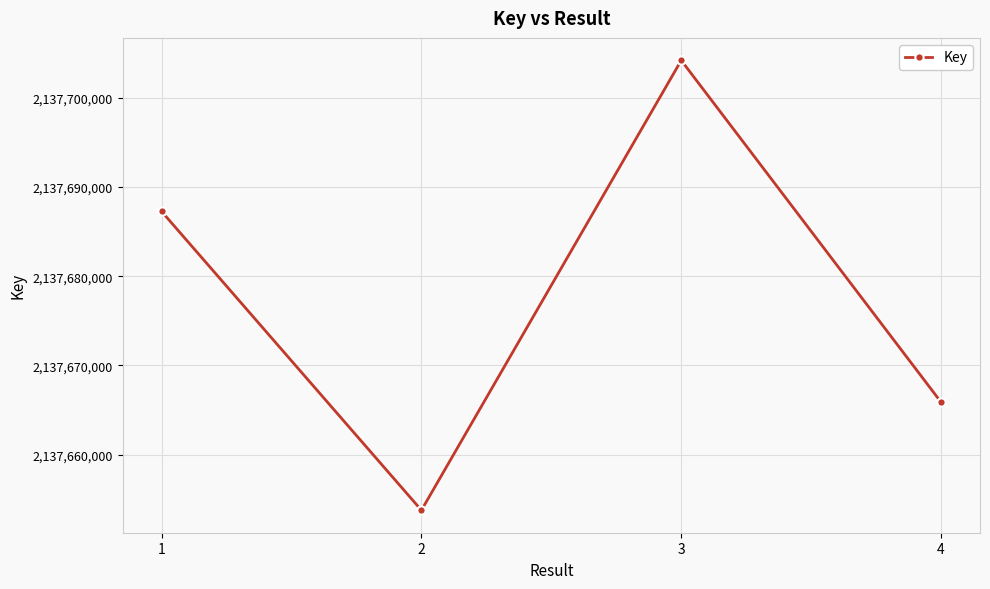

Count the number of data series in this chart.

1